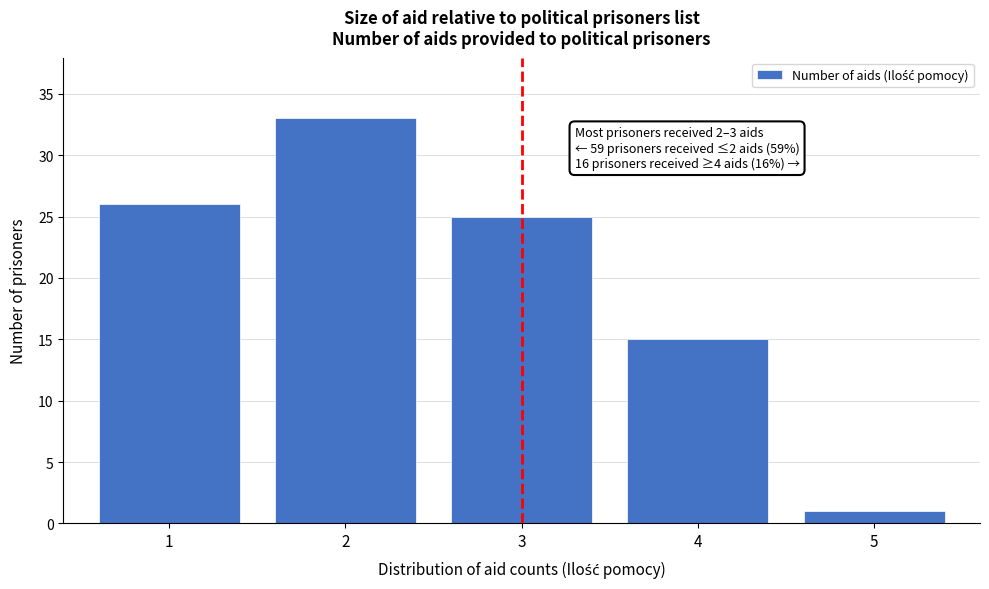

Reading left to right, transcribe all the data shown in this chart.

26	33	25	15	1